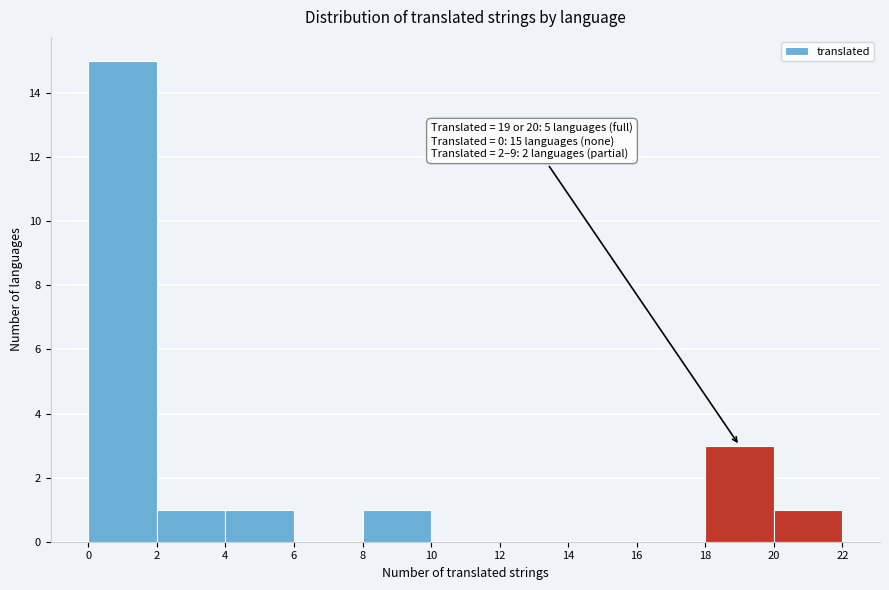

Which range on the x-axis has the tallest bar?

0 to 2